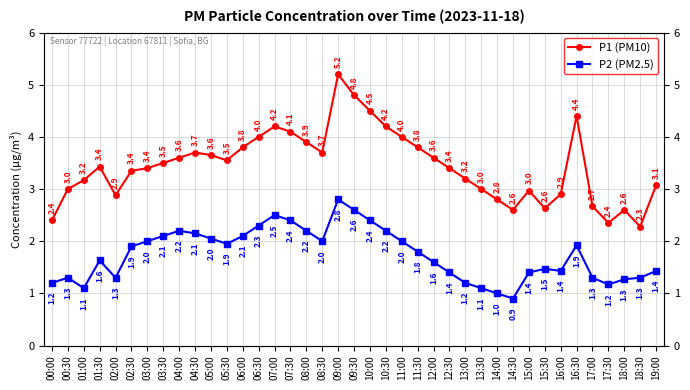

Count the number of data series in this chart.

2